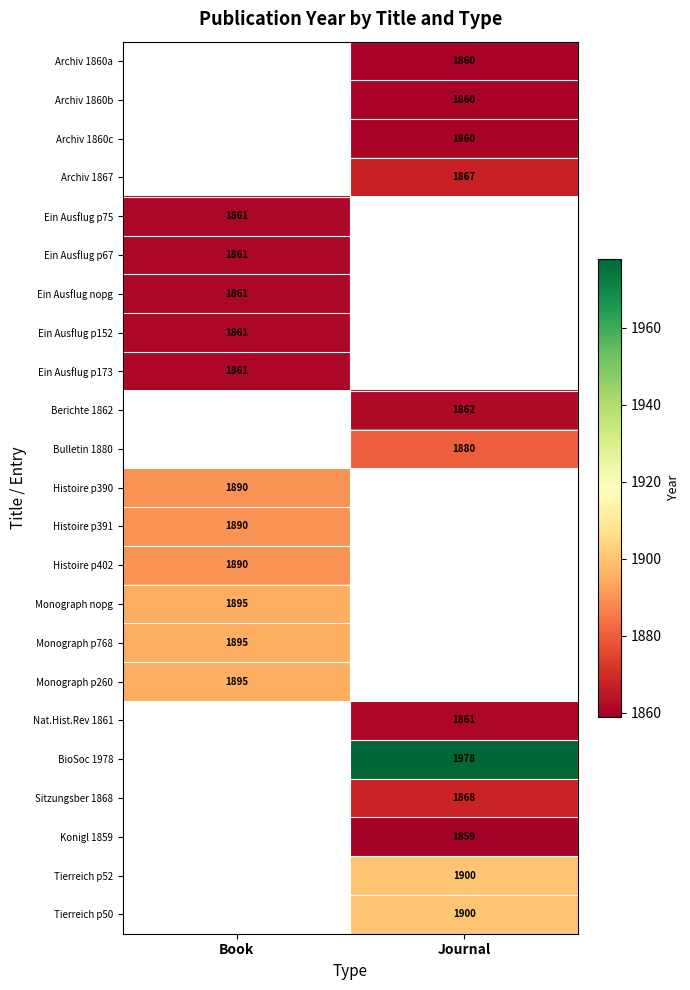

Is it true that Ein Ausflug nopg equals 3304 at Book?

False